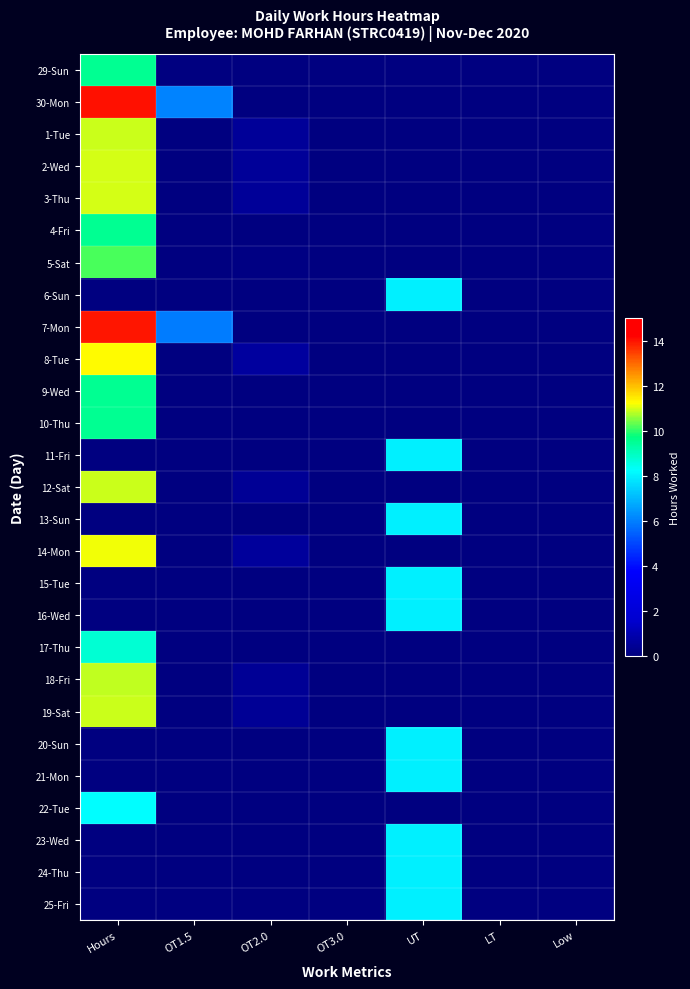

Reading left to right, transcribe all the data shown in this chart.

29-Sun: Hours=9.5	OT1.5=0.0	OT2.0=0.0	OT3.0=0.0	UT=0.0	LT=0.0	Low=0.0
30-Mon: Hours=14.0	OT1.5=6.0	OT2.0=0.0	OT3.0=0.0	UT=0.0	LT=0.0	Low=0.0
1-Tue: Hours=10.9	OT1.5=0.0	OT2.0=0.5	OT3.0=0.0	UT=0.0	LT=0.0	Low=0.0
2-Wed: Hours=11.0	OT1.5=0.0	OT2.0=0.5	OT3.0=0.0	UT=0.0	LT=0.0	Low=0.0
3-Thu: Hours=11.0	OT1.5=0.0	OT2.0=0.5	OT3.0=0.0	UT=0.0	LT=0.0	Low=0.0
4-Fri: Hours=9.5	OT1.5=0.0	OT2.0=0.0	OT3.0=0.0	UT=0.0	LT=0.0	Low=0.0
5-Sat: Hours=10.1	OT1.5=0.0	OT2.0=0.1	OT3.0=0.0	UT=0.0	LT=0.0	Low=0.0
6-Sun: Hours=0.0	OT1.5=0.0	OT2.0=0.0	OT3.0=0.0	UT=8.0	LT=0.0	Low=0.0
7-Mon: Hours=14.0	OT1.5=6.0	OT2.0=0.0	OT3.0=0.0	UT=0.0	LT=0.0	Low=0.0
8-Tue: Hours=11.3	OT1.5=0.0	OT2.0=0.6	OT3.0=0.0	UT=0.0	LT=0.0	Low=0.0
9-Wed: Hours=9.5	OT1.5=0.0	OT2.0=0.0	OT3.0=0.0	UT=0.0	LT=0.0	Low=0.0
10-Thu: Hours=9.5	OT1.5=0.0	OT2.0=0.0	OT3.0=0.0	UT=0.0	LT=0.0	Low=0.0
11-Fri: Hours=0.0	OT1.5=0.0	OT2.0=0.0	OT3.0=0.0	UT=8.0	LT=0.0	Low=0.0
12-Sat: Hours=10.9	OT1.5=0.0	OT2.0=0.5	OT3.0=0.0	UT=0.0	LT=0.0	Low=0.0
13-Sun: Hours=0.0	OT1.5=0.0	OT2.0=0.0	OT3.0=0.0	UT=8.0	LT=0.0	Low=0.0
14-Mon: Hours=11.2	OT1.5=0.0	OT2.0=0.6	OT3.0=0.0	UT=0.0	LT=0.0	Low=0.0
15-Tue: Hours=0.0	OT1.5=0.0	OT2.0=0.0	OT3.0=0.0	UT=8.0	LT=0.0	Low=0.0
16-Wed: Hours=0.0	OT1.5=0.0	OT2.0=0.0	OT3.0=0.0	UT=8.0	LT=0.0	Low=0.0
17-Thu: Hours=8.8	OT1.5=0.0	OT2.0=0.0	OT3.0=0.0	UT=0.0	LT=0.0	Low=0.0
18-Fri: Hours=10.8	OT1.5=0.0	OT2.0=0.4	OT3.0=0.0	UT=0.0	LT=0.0	Low=0.0
19-Sat: Hours=10.9	OT1.5=0.0	OT2.0=0.5	OT3.0=0.0	UT=0.0	LT=0.0	Low=0.0
20-Sun: Hours=0.0	OT1.5=0.0	OT2.0=0.0	OT3.0=0.0	UT=8.0	LT=0.0	Low=0.0
21-Mon: Hours=0.0	OT1.5=0.0	OT2.0=0.0	OT3.0=0.0	UT=8.0	LT=0.0	Low=0.0
22-Tue: Hours=8.2	OT1.5=0.0	OT2.0=0.0	OT3.0=0.0	UT=0.0	LT=0.0	Low=0.0
23-Wed: Hours=0.0	OT1.5=0.0	OT2.0=0.0	OT3.0=0.0	UT=8.0	LT=0.0	Low=0.0
24-Thu: Hours=0.0	OT1.5=0.0	OT2.0=0.0	OT3.0=0.0	UT=8.0	LT=0.0	Low=0.0
25-Fri: Hours=0.0	OT1.5=0.0	OT2.0=0.0	OT3.0=0.0	UT=8.0	LT=0.0	Low=0.0